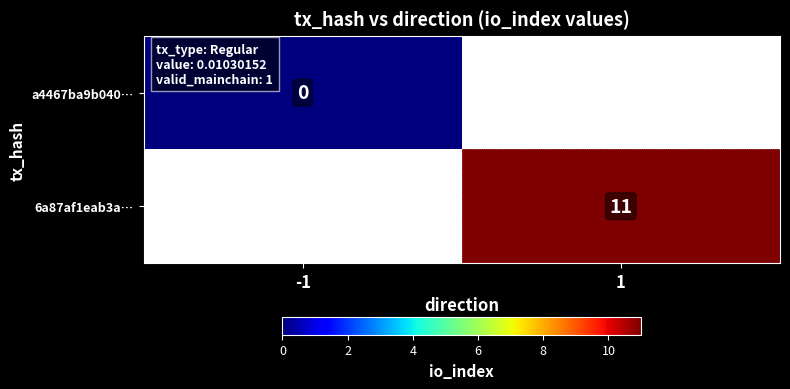

Is it true that 6a87af1eab3a… equals 16.3 at 1?

False